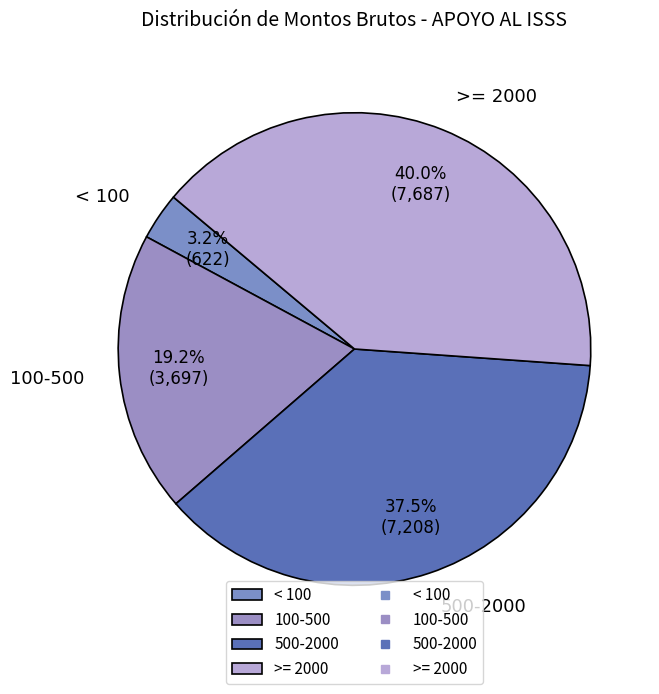

Rank the categories by value from highest to lowest.

>= 2000, 500-2000, 100-500, < 100